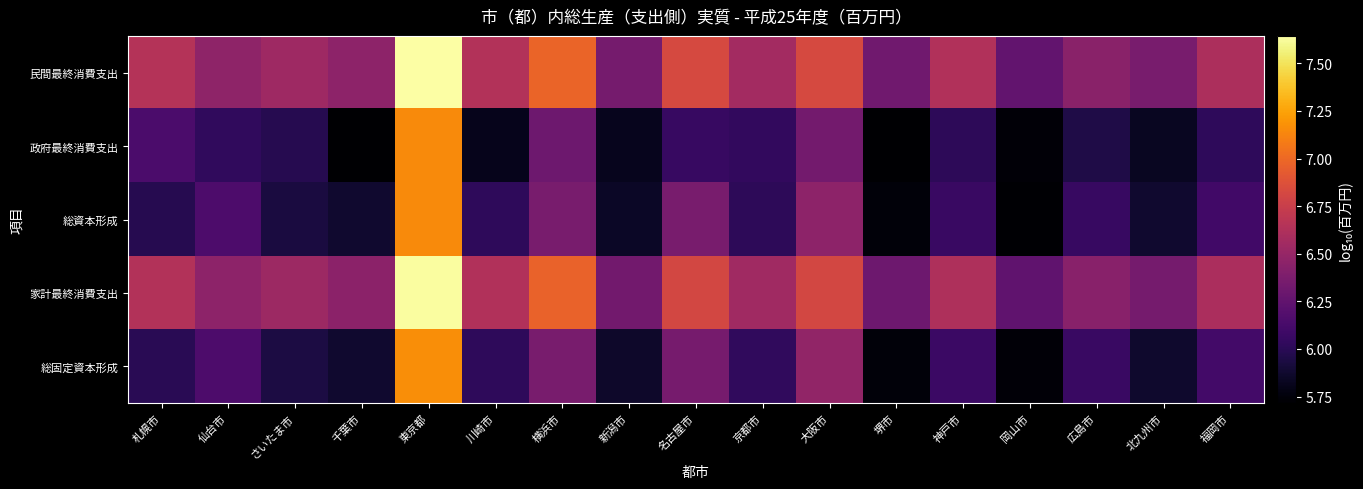

At which category is the sum across all series the highest?

東京都